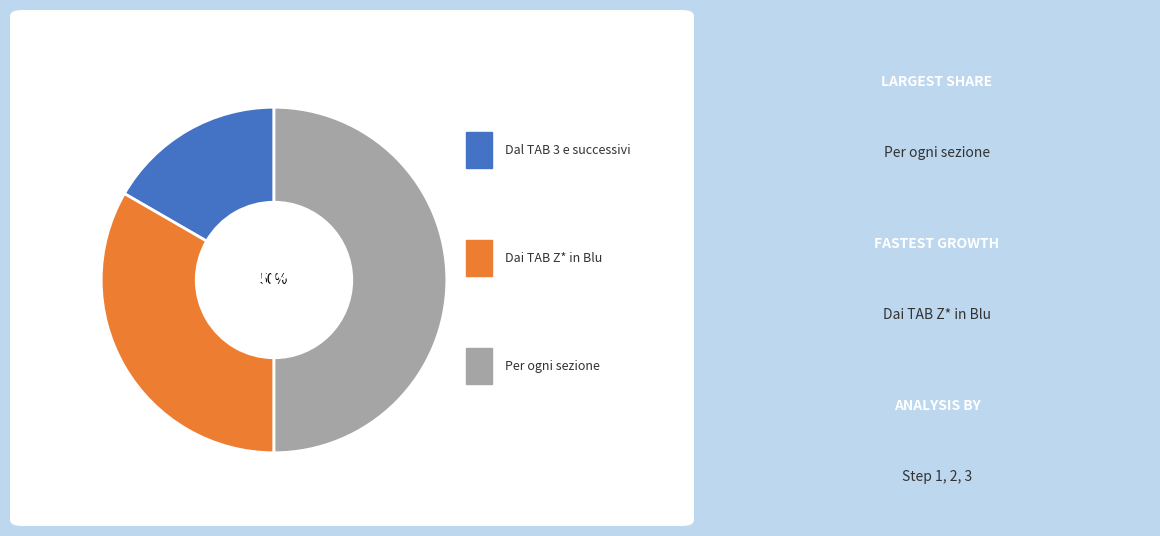

To the nearest percent, what is the difference between the largest and smallest slice percentages?

33%